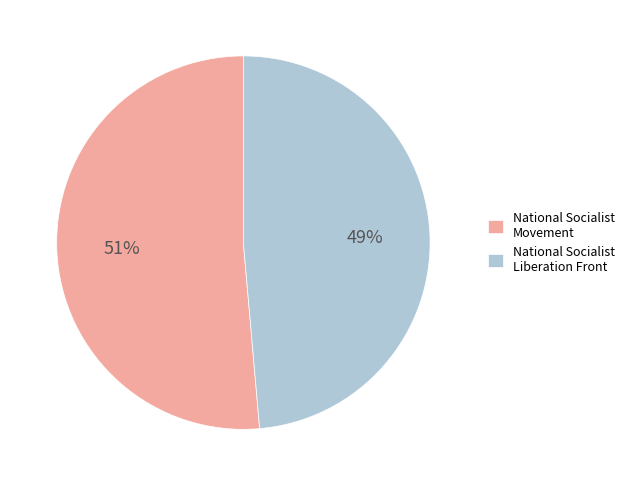

Is National Socialist Movement the majority of the pie?

Yes